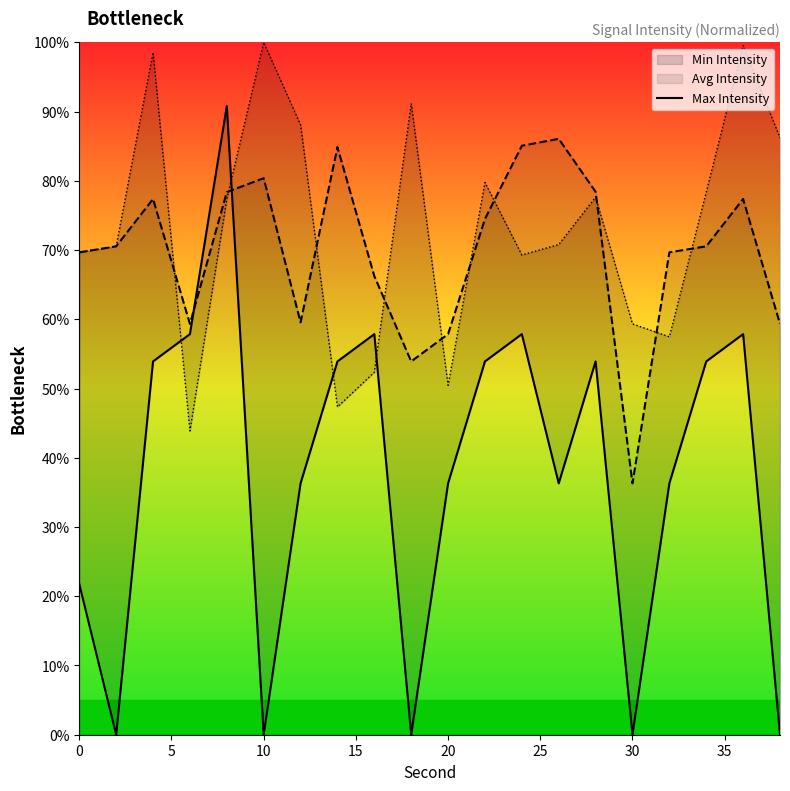

Does the chart display data point markers on the line(s)?

No